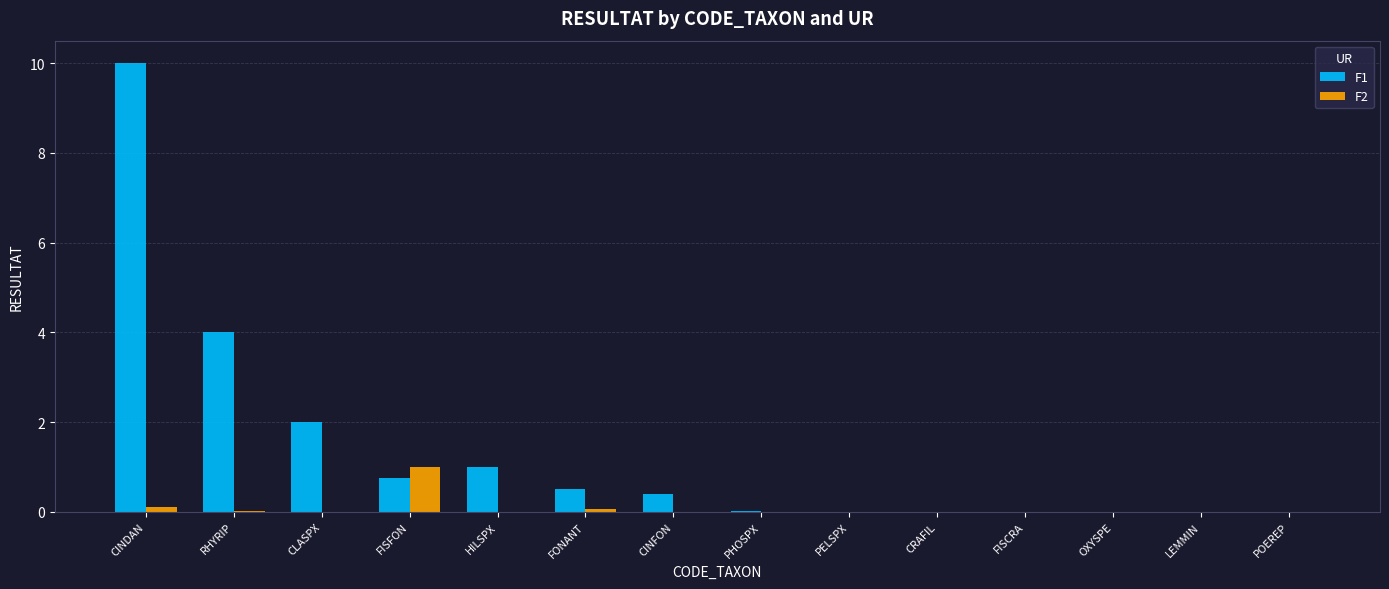

Which series has the largest total across all categories?

F1